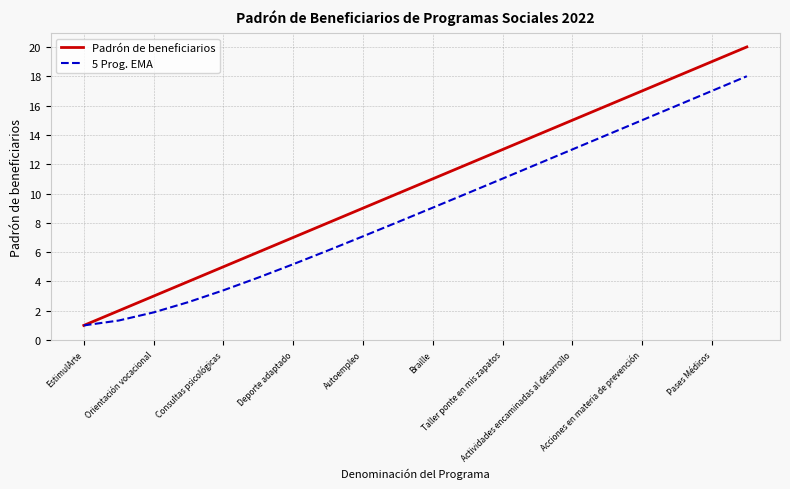

List the series in order of their peak value, lowest first.

5 Prog. EMA, Padrón de beneficiarios